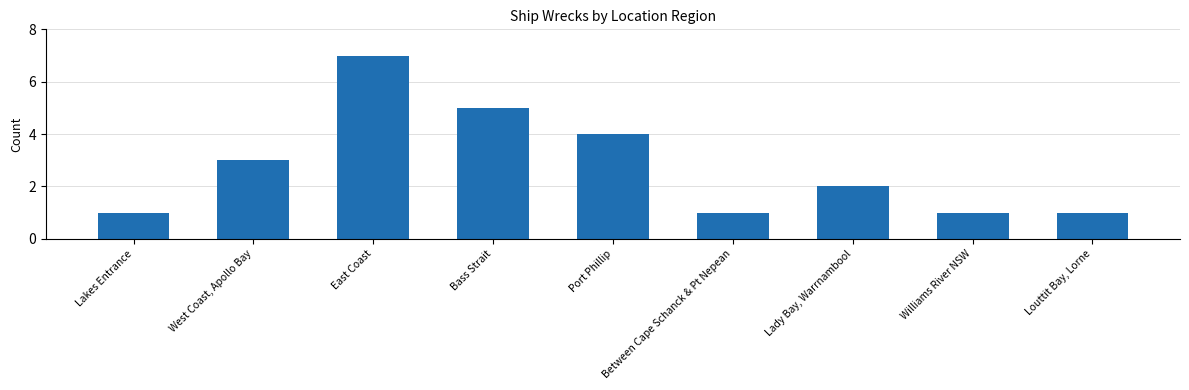

What is the sum of all values?

25